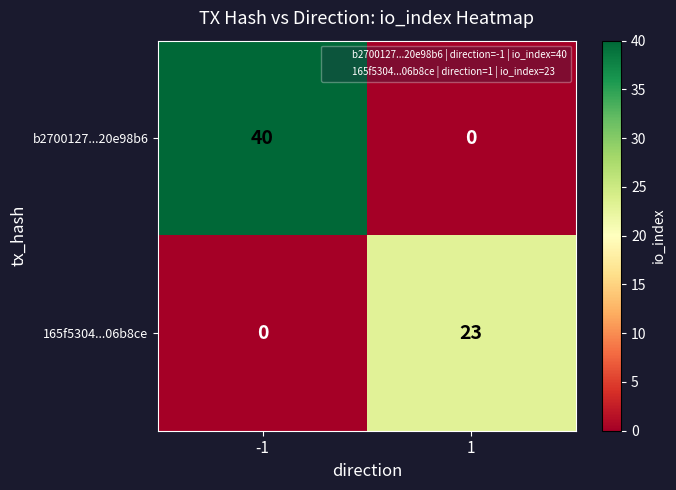

What is the total value across all series at 1?

23